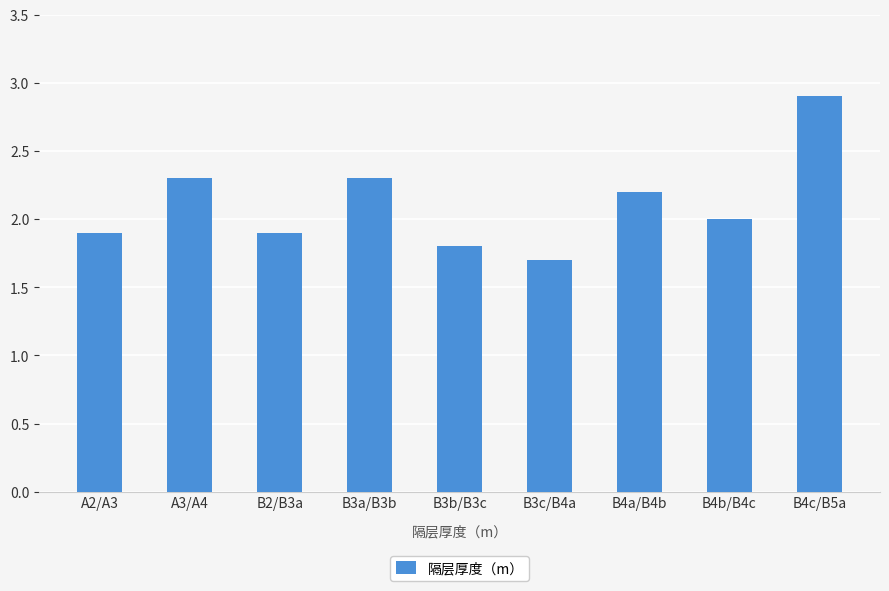

Reading right to left, transcribe all the data shown in this chart.

B4c/B5a=2.9	B4b/B4c=2.0	B4a/B4b=2.2	B3c/B4a=1.7	B3b/B3c=1.8	B3a/B3b=2.3	B2/B3a=1.9	A3/A4=2.3	A2/A3=1.9